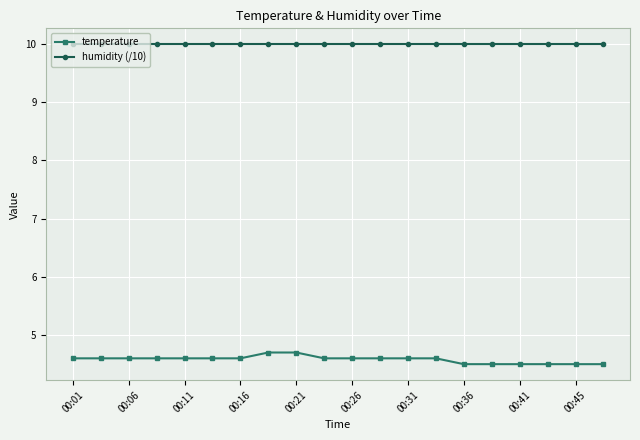

Rank the series by their maximum value, from lowest to highest.

temperature, humidity (/10)